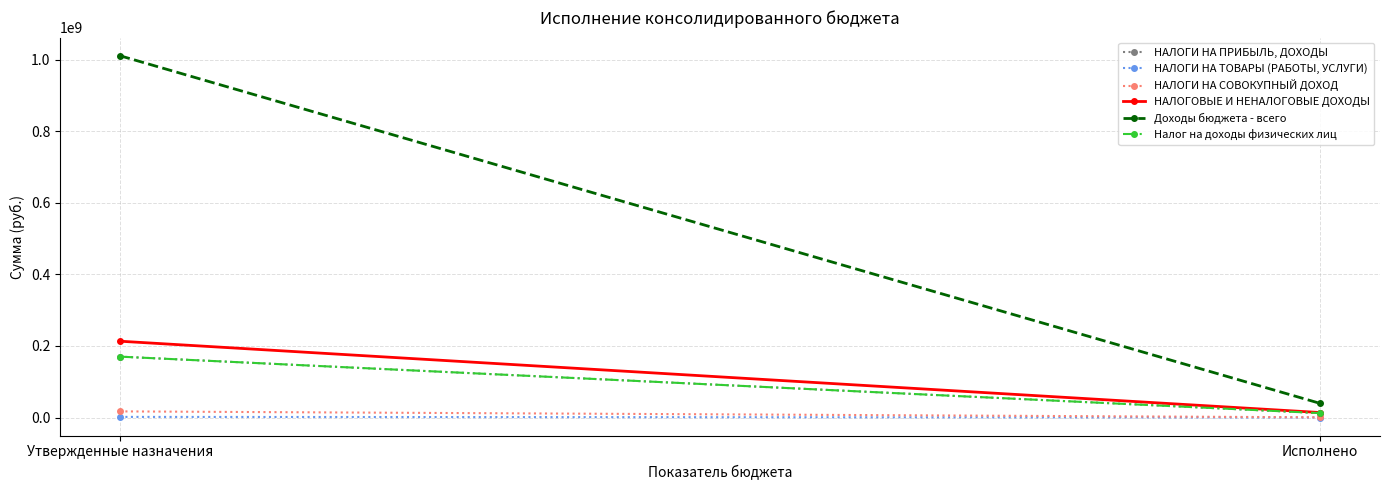

What is the value of the Доходы бюджета - всего point at the 1st from the left?

1010640188.9